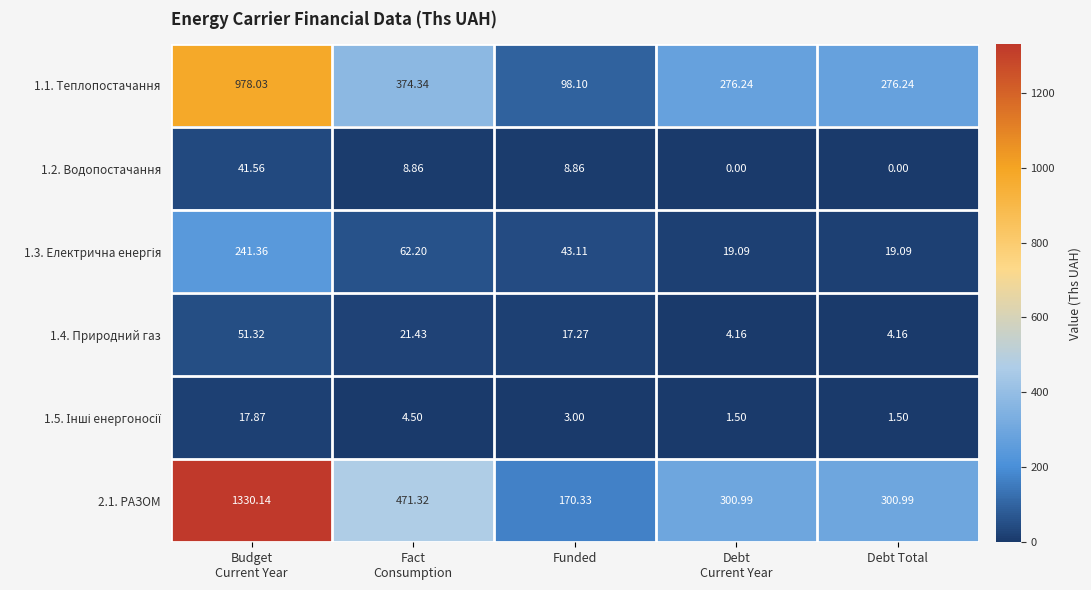

Which series changed the most between Funded and Debt Total?

1.1. Теплопостачання